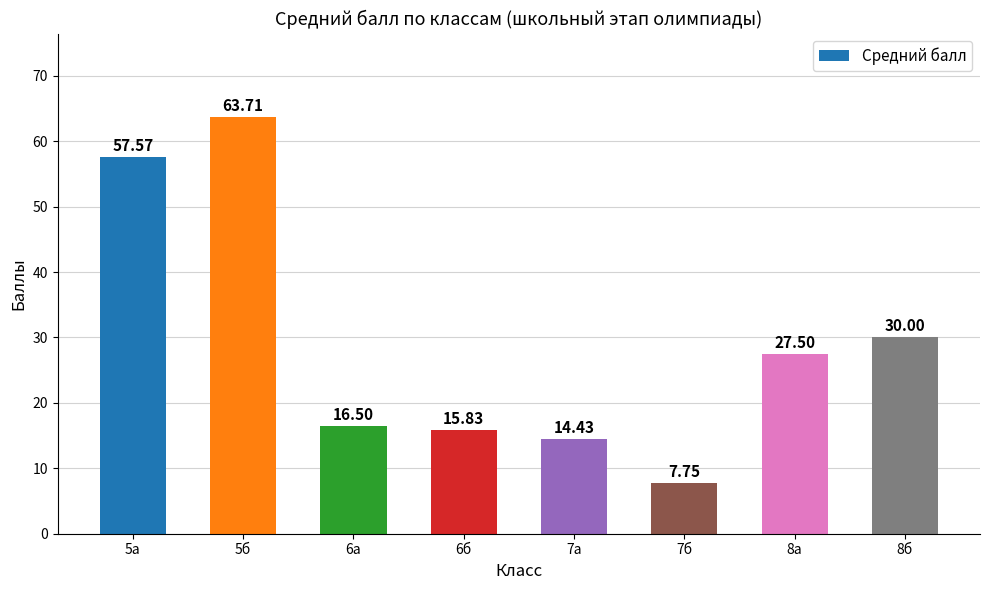

At which label does the data first exceed 27?

5а